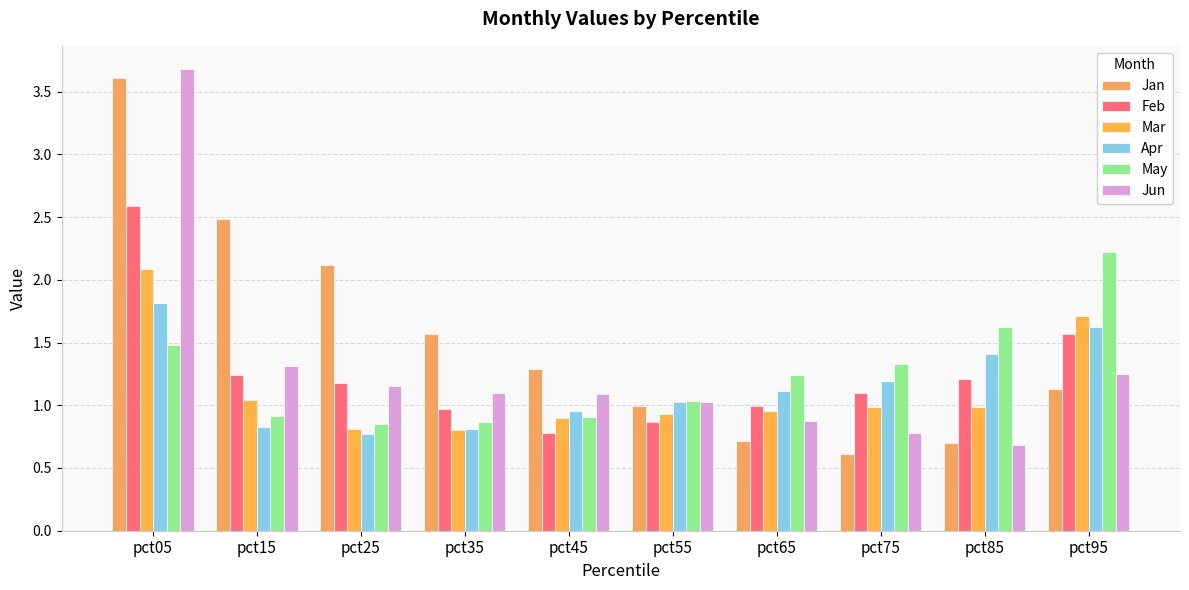

What are all the series names shown in the legend?

Jan, Feb, Mar, Apr, May, Jun